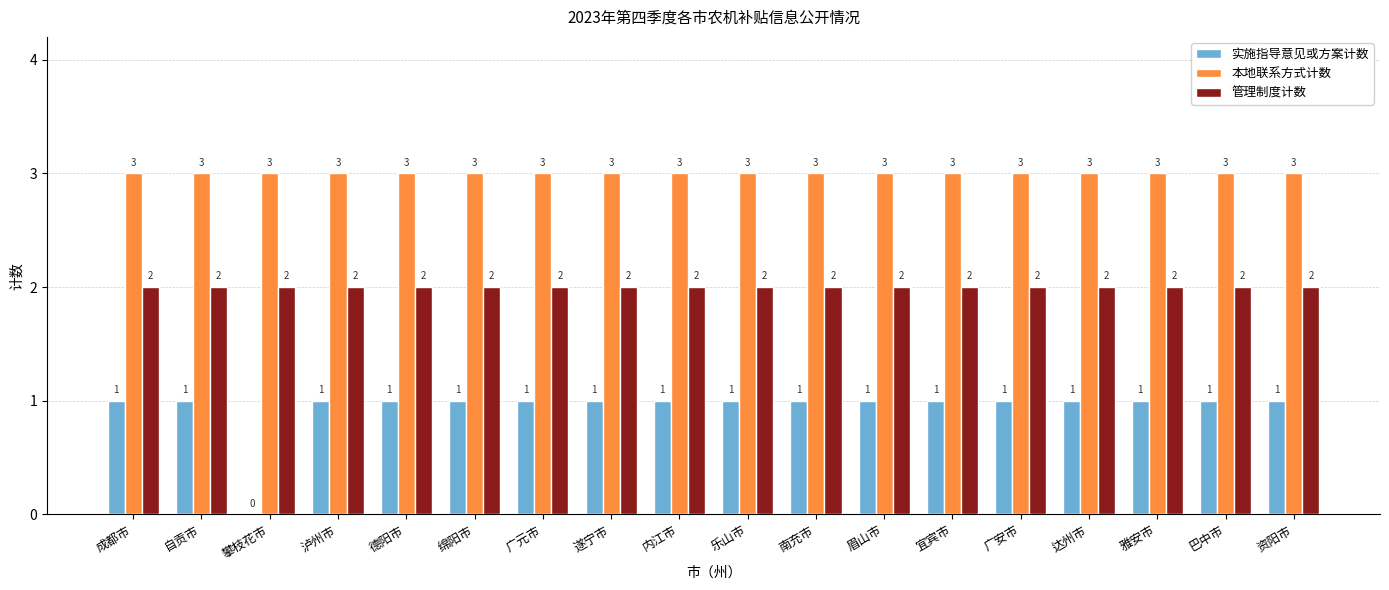

What are all the series names shown in the legend?

实施指导意见或方案计数, 本地联系方式计数, 管理制度计数